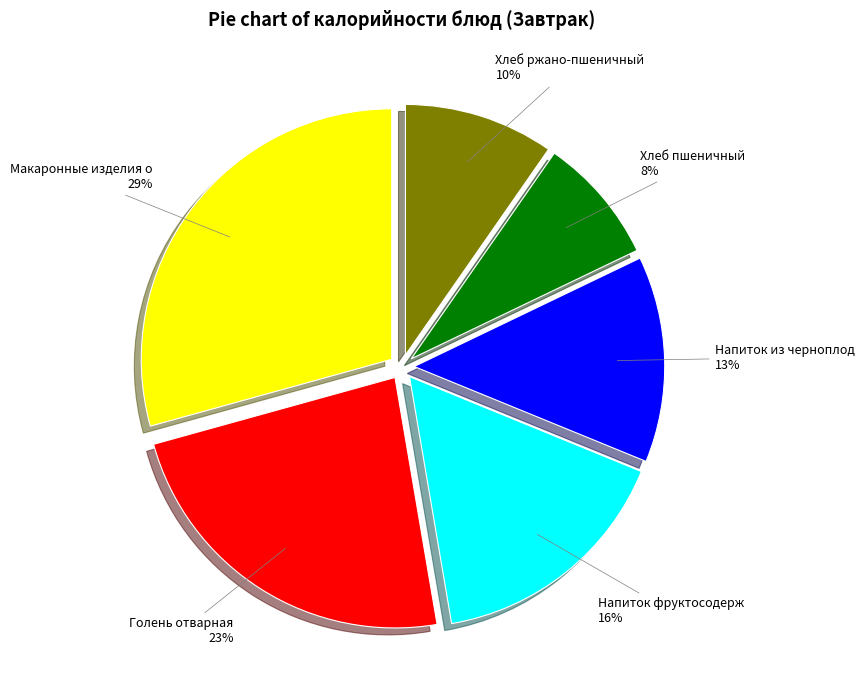

Does any single category account for the majority?

No